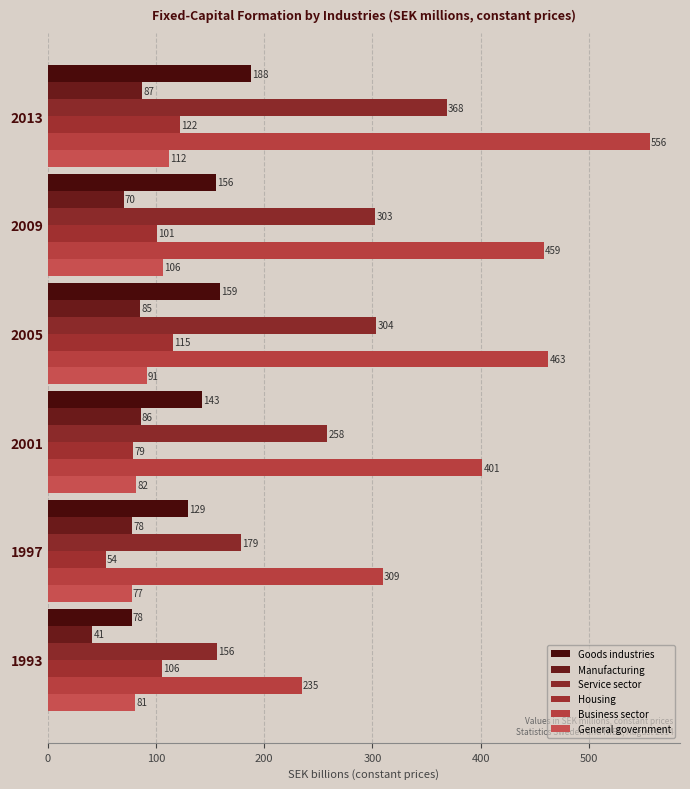

What is the maximum value for Goods industries?

188.0